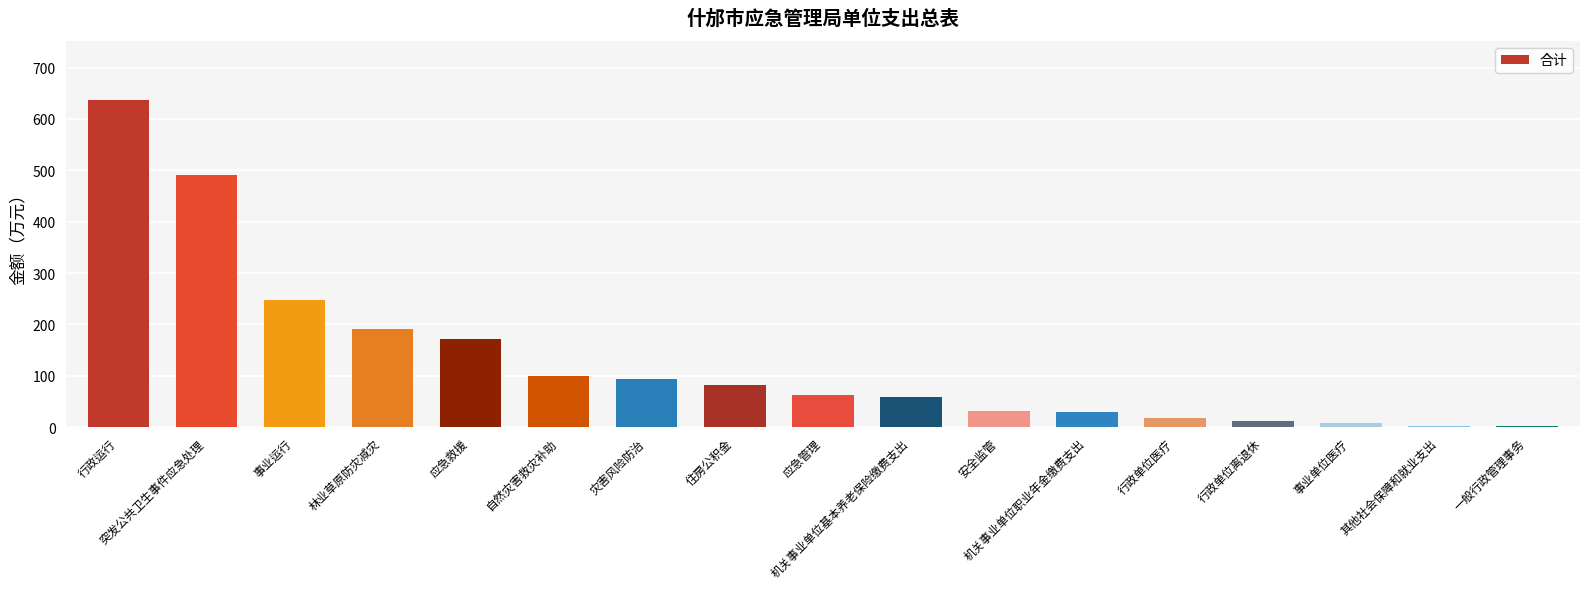

What is the sum of all values?

2234.6